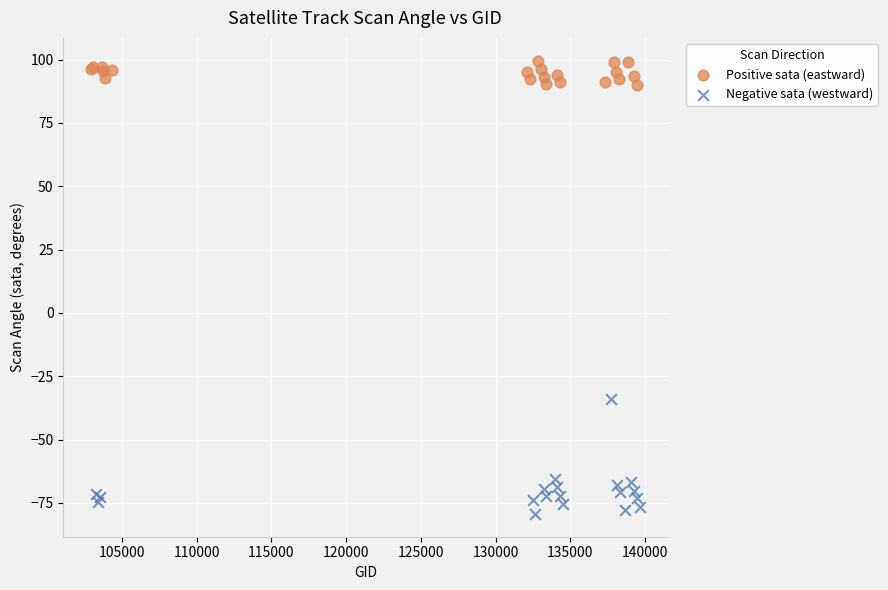

Which series reaches the maximum Y coordinate?

Positive sata (eastward)